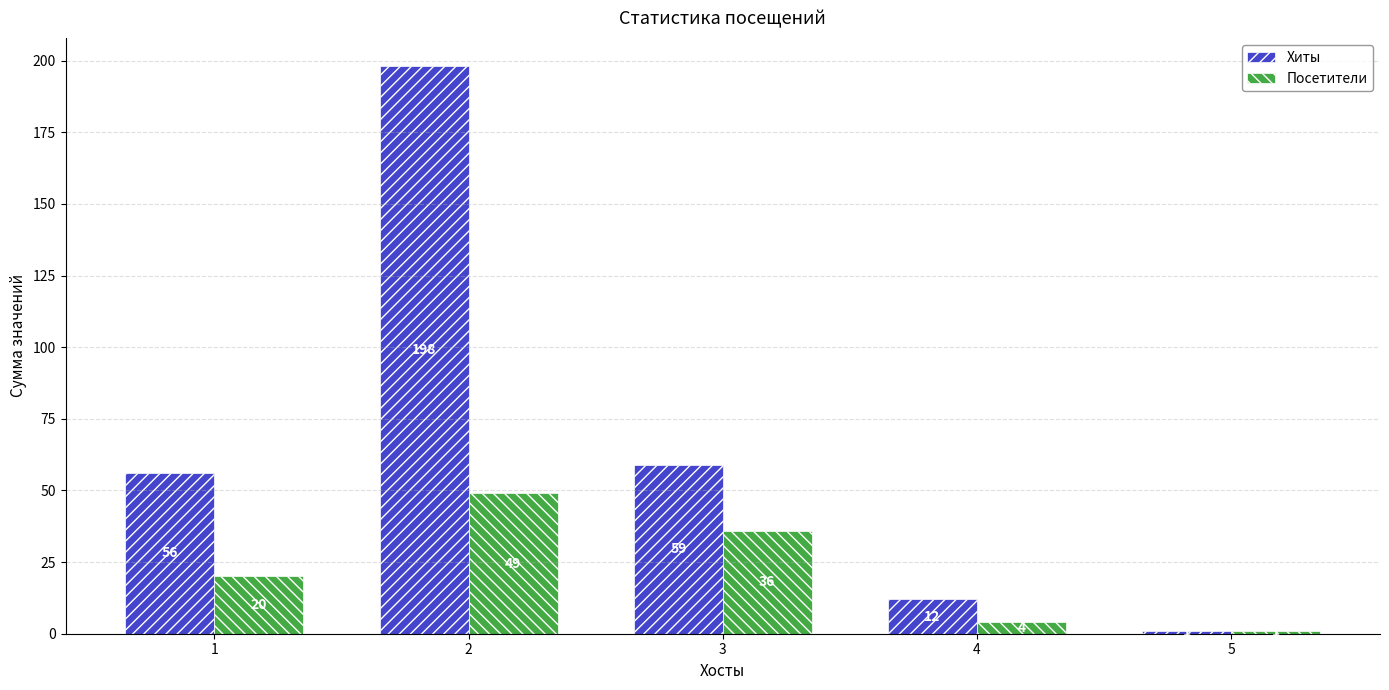

Count the number of data series in this chart.

2